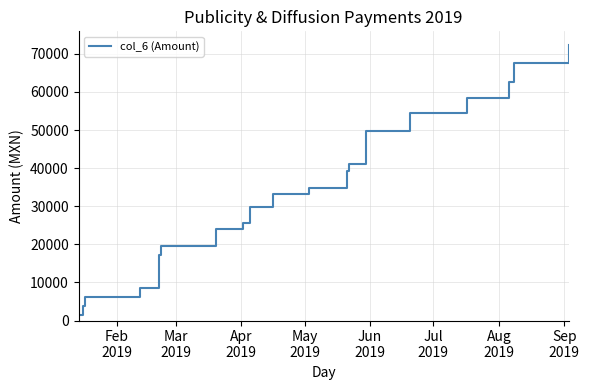

How many categories are shown in the chart?

21